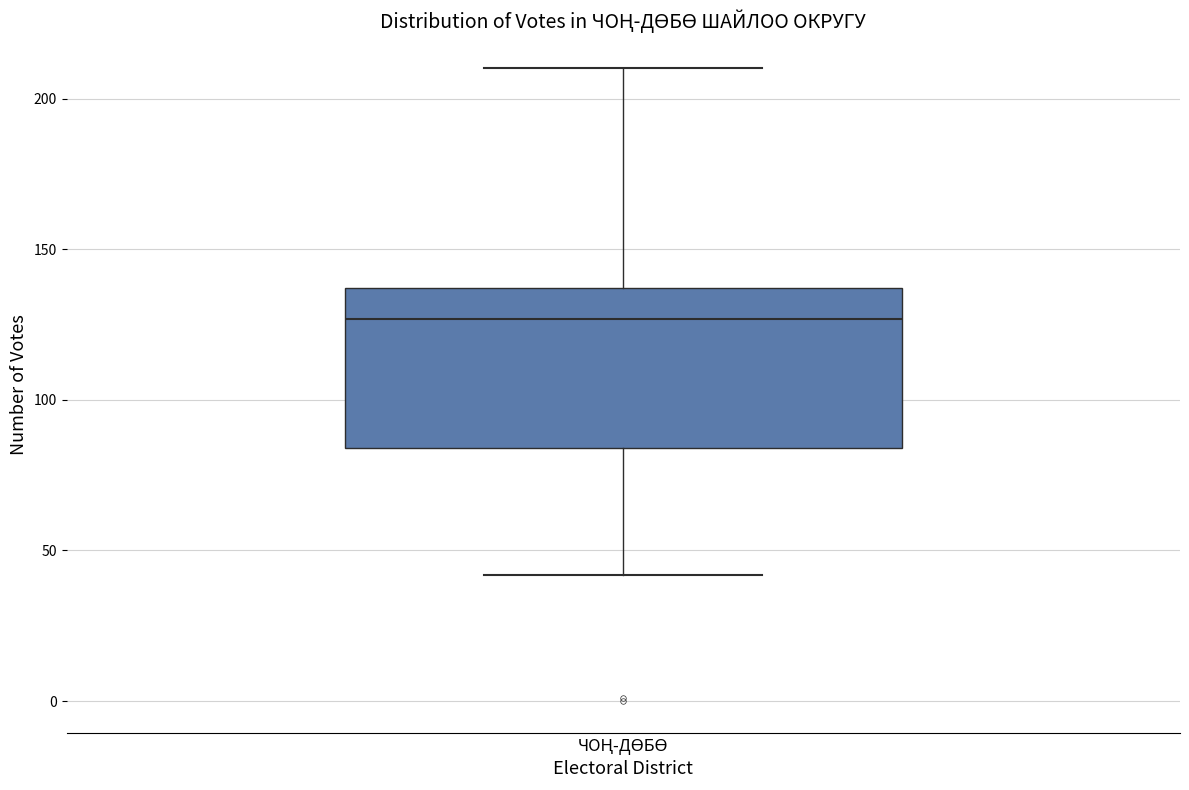

Transcribe this box plot: give where the median line is, the range the box spans, and where the two whiskers end, as read against the y-axis. The values are not printed on the chart, so give them approximately, as read against the axis.

median 125, box 85 to 135, whiskers 40 to 210